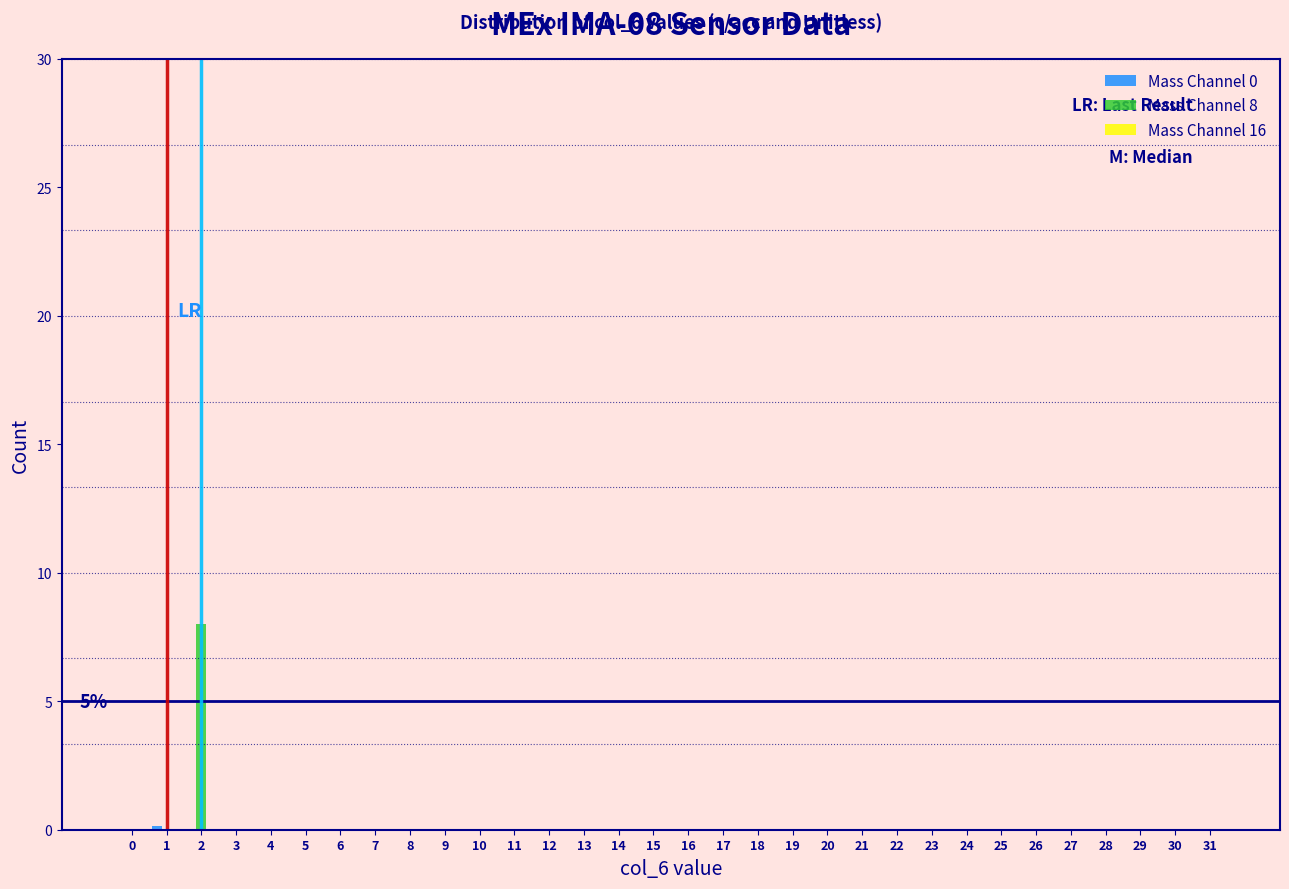

What is the greatest value displayed?

8.0